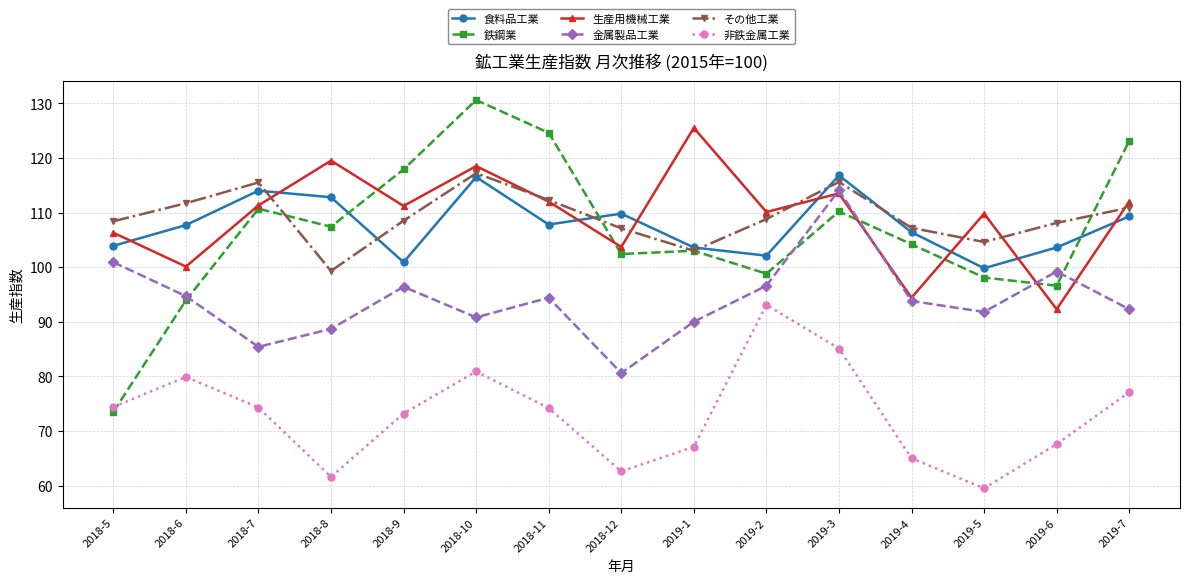

Count the number of data series in this chart.

6